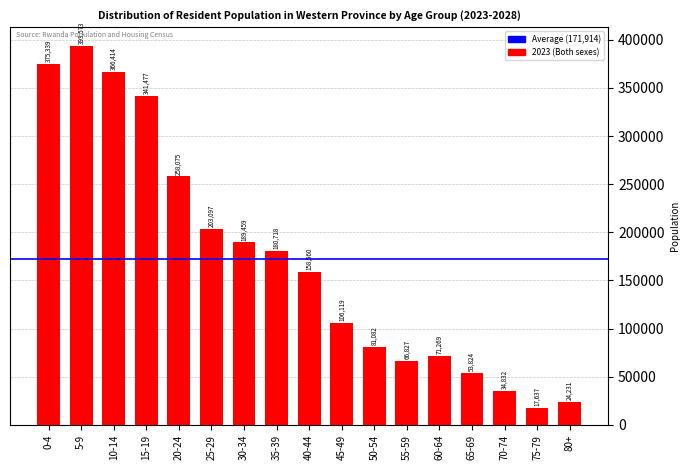

What is the sum of the values at 80+ and 0-4?

399570